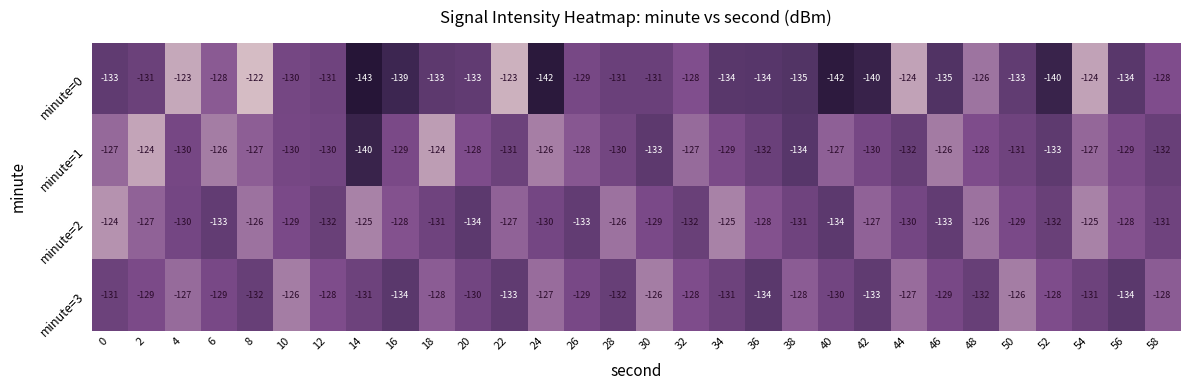

What is the greatest value displayed?

-122